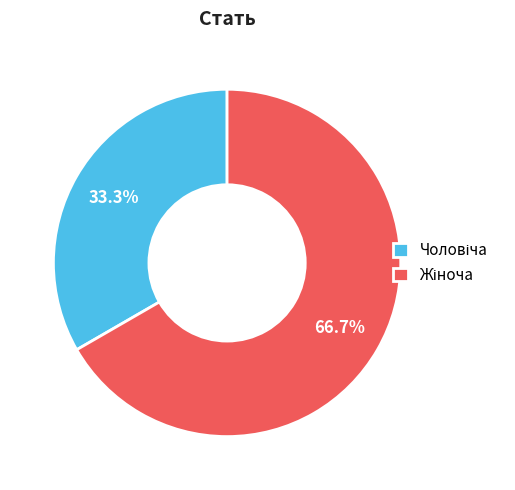

True or false: Жіноча accounts for 67% of the total.

True